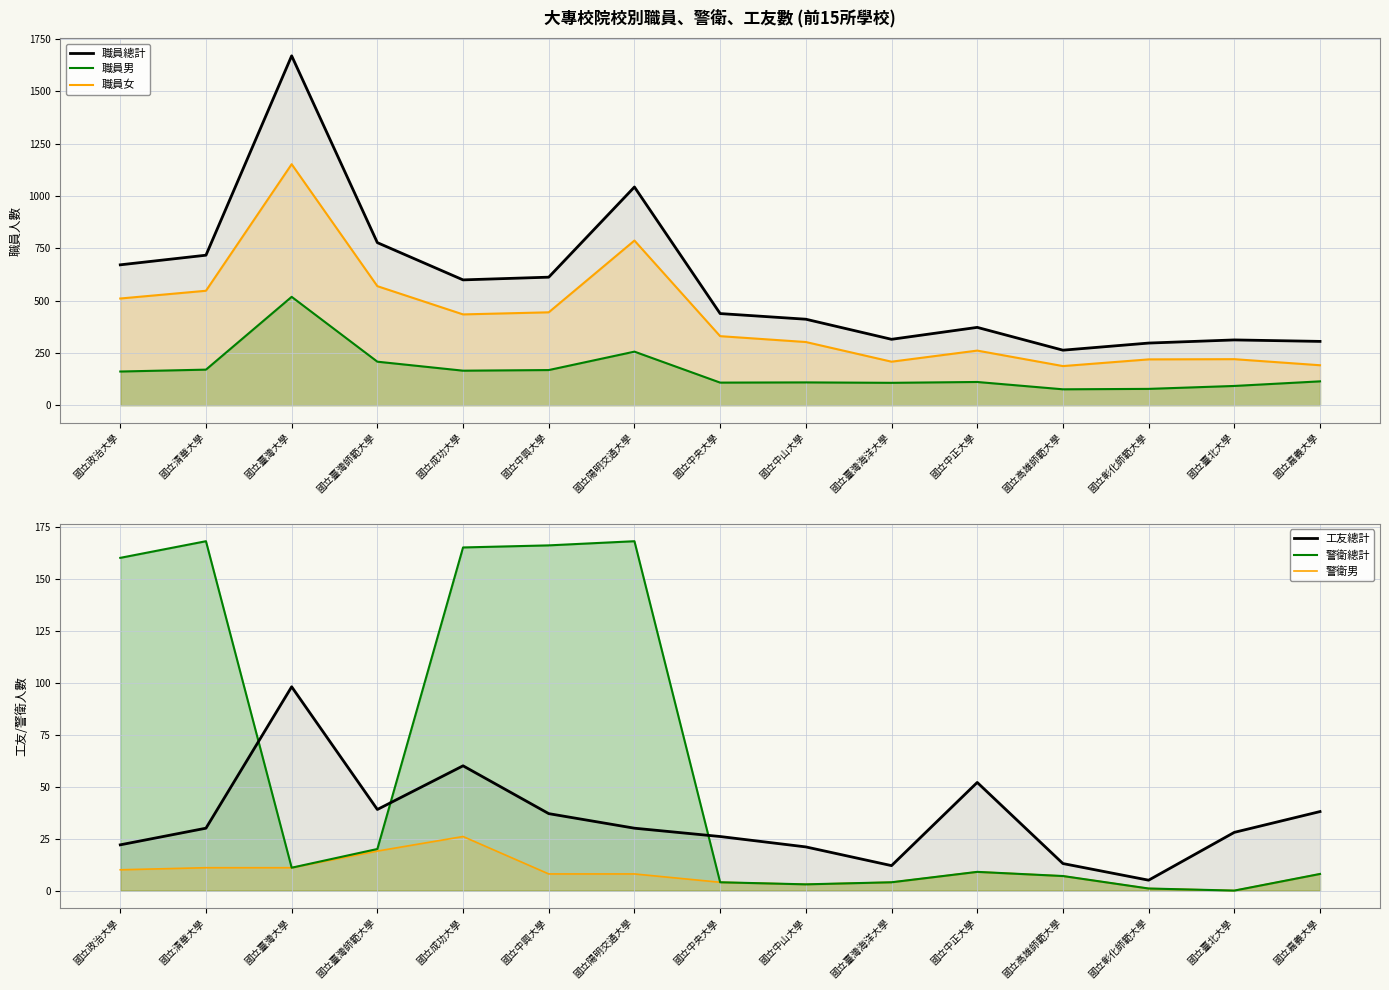

What is the label of the 14th point from the left?

國立臺北大學